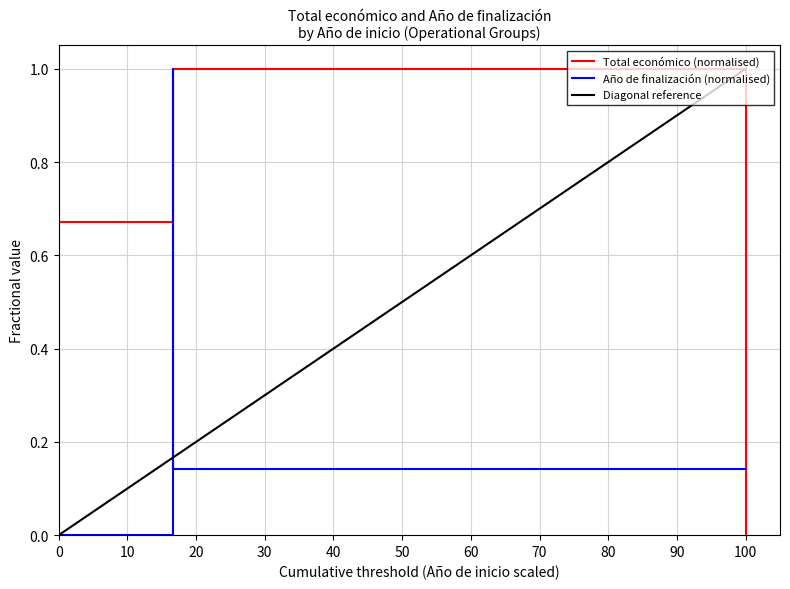

True or false: Total económico and Año de finalización cross at least once.

True